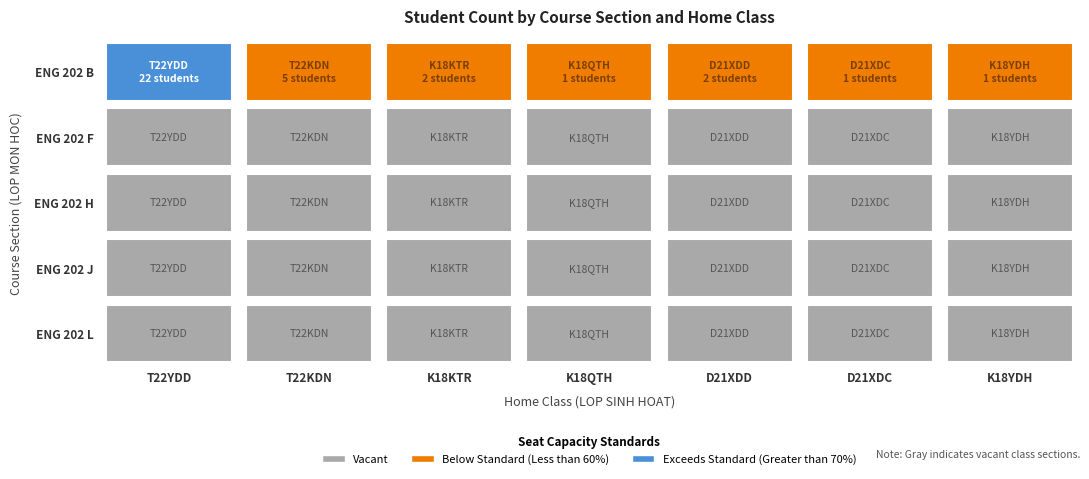

At which category is the sum across all series the highest?

T22YDD